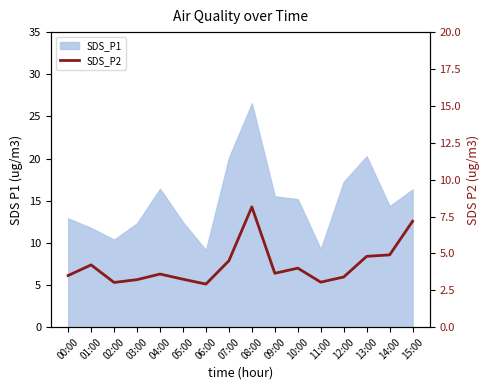

At which label is the value closest to 5?

14:00